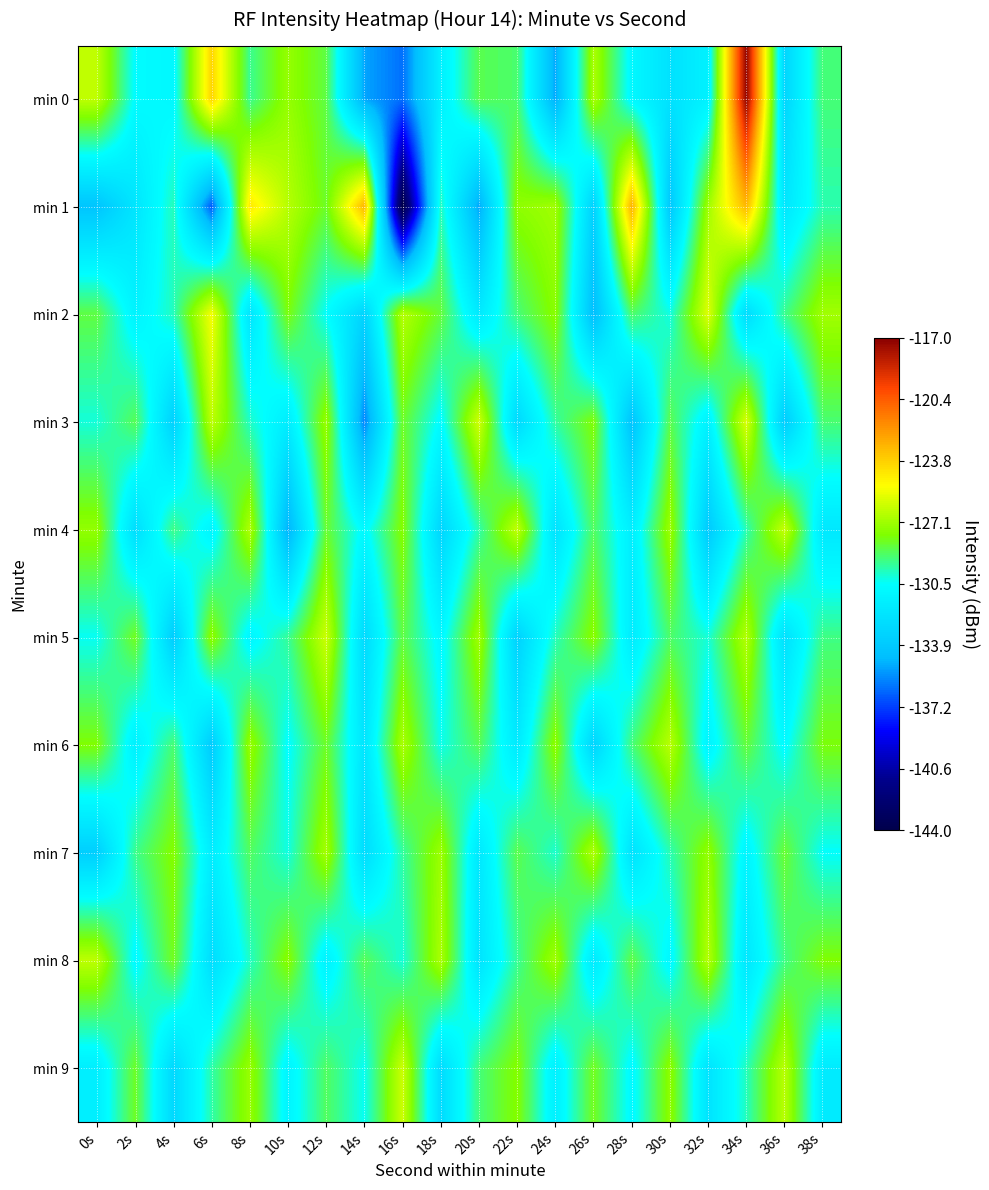

How many categories are shown in the chart?

20